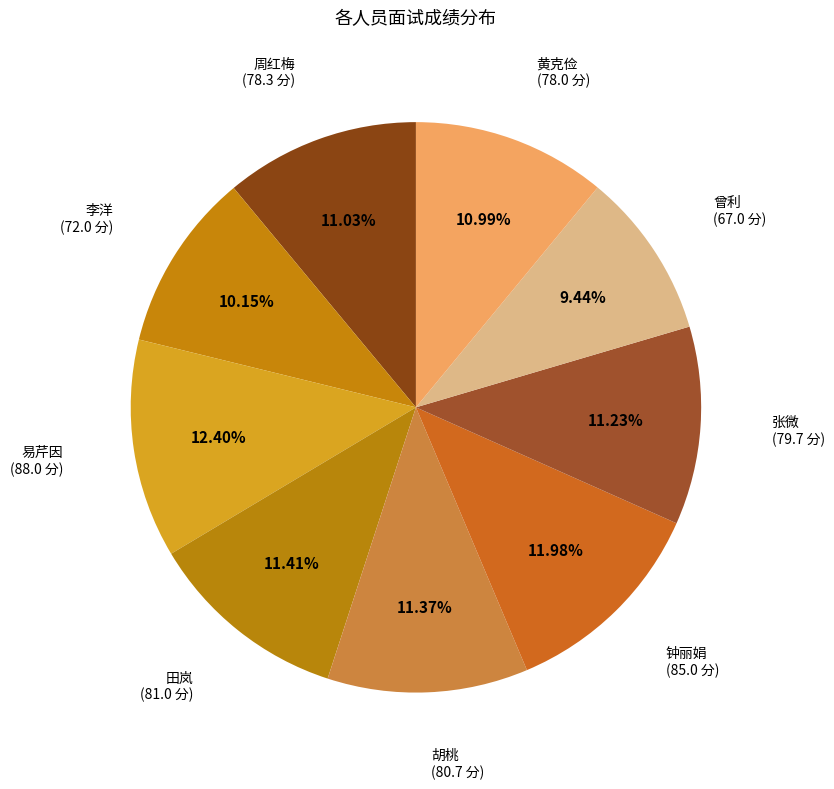

Count the number of slices in the pie.

9